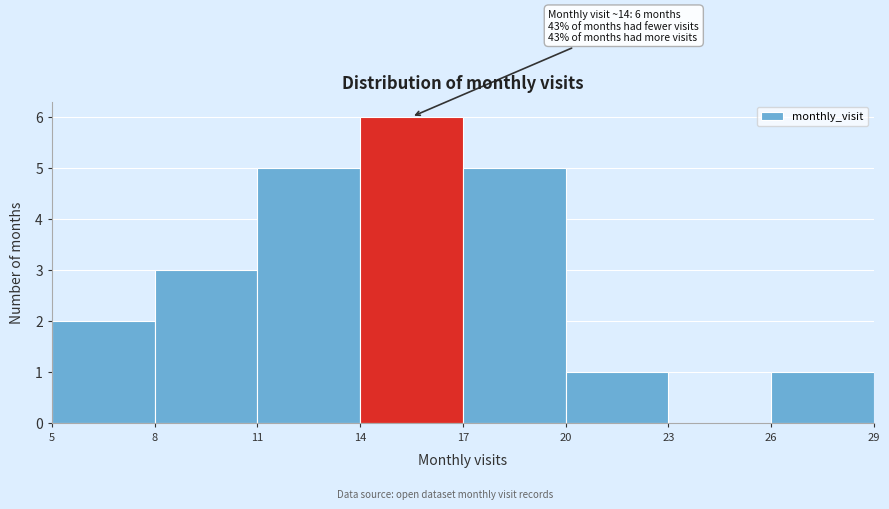

Which range on the x-axis has the tallest bar?

14 to 17